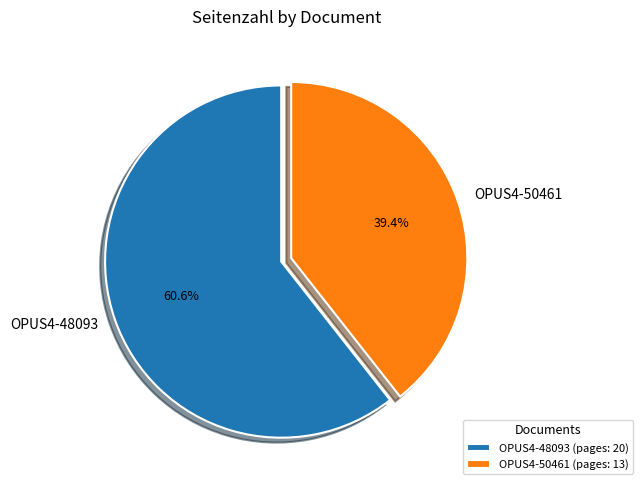

To the nearest percent, what is the combined percentage of OPUS4-50461 and OPUS4-48093?

100%